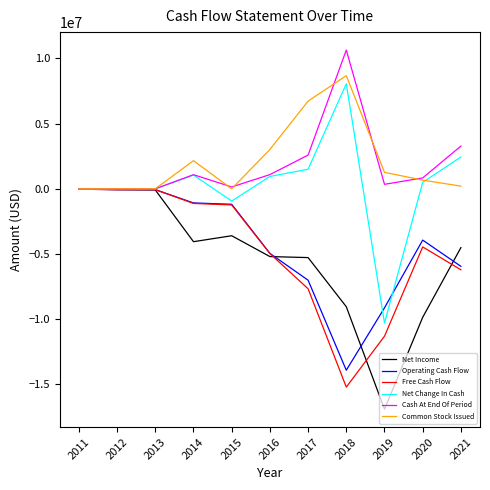

How many distinct data groups are displayed?

6